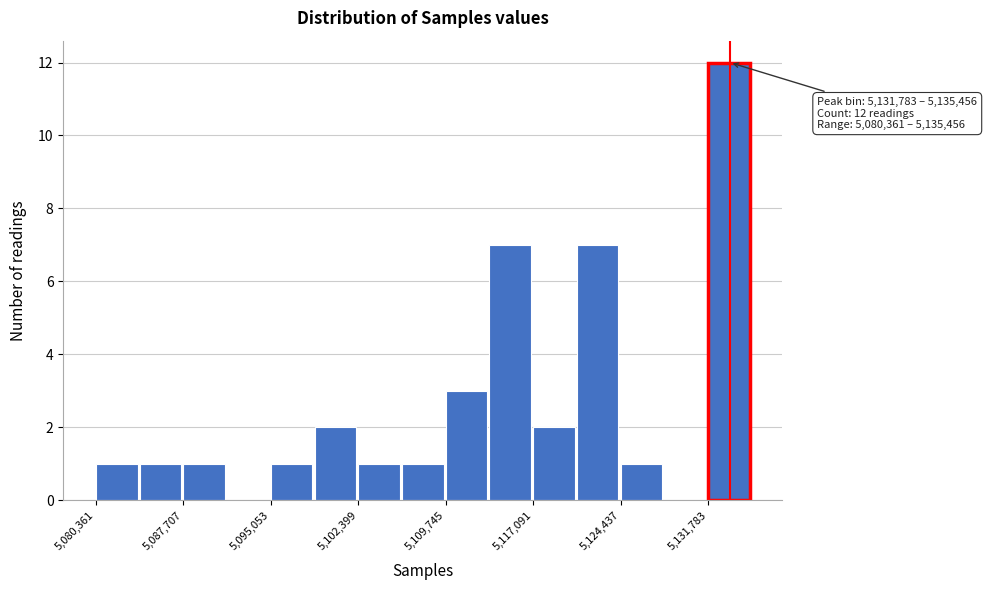

Around what value on the x-axis is the tallest bar? Give the approximate position of its centre, as read against the axis.

5134000